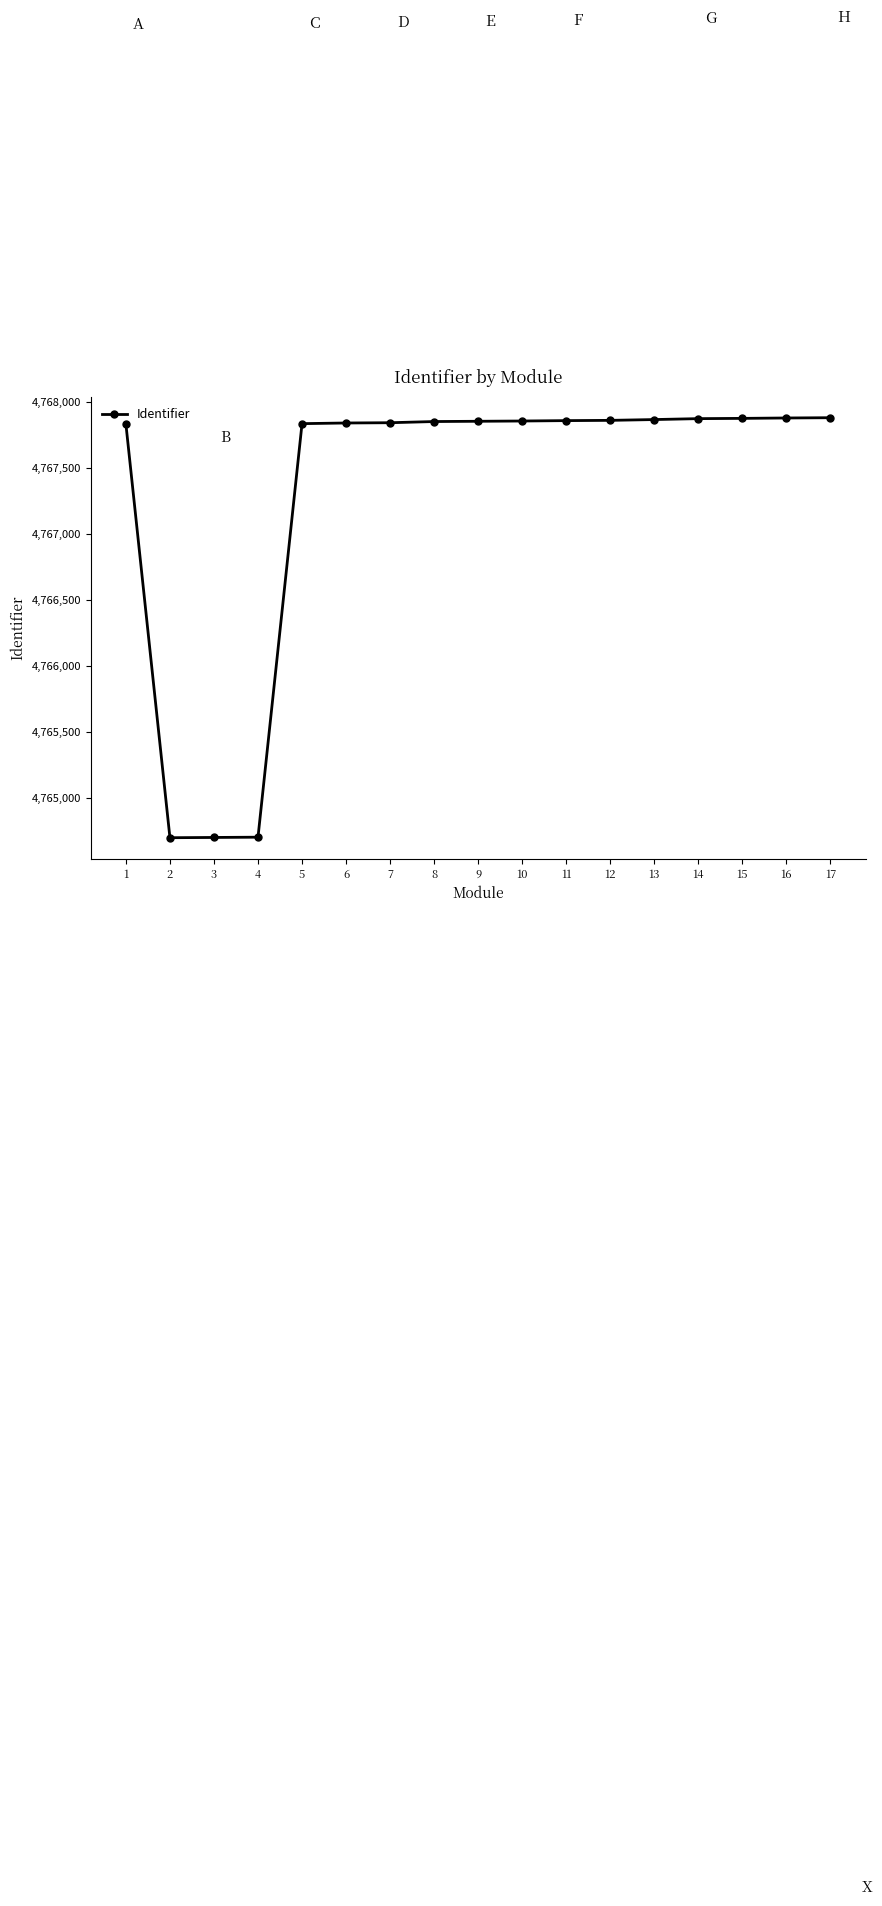

What is the value of the 3rd point from the left?

4764699